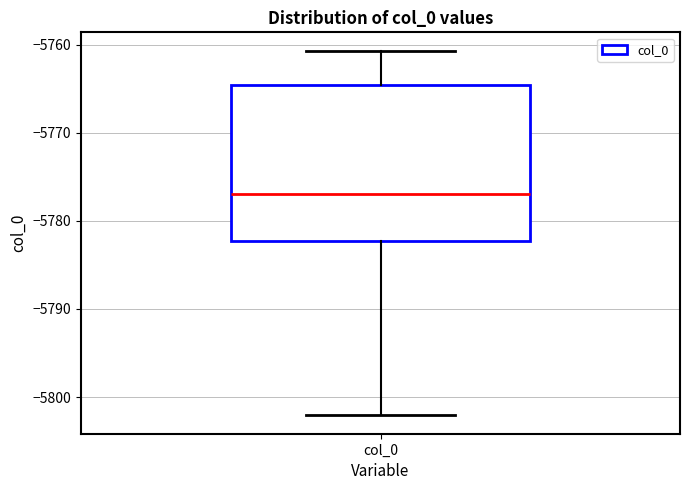

Where is the upper edge of the box for col_0 on the y-axis? The values are not printed on the chart, so give them approximately, as read against the axis.

-5765